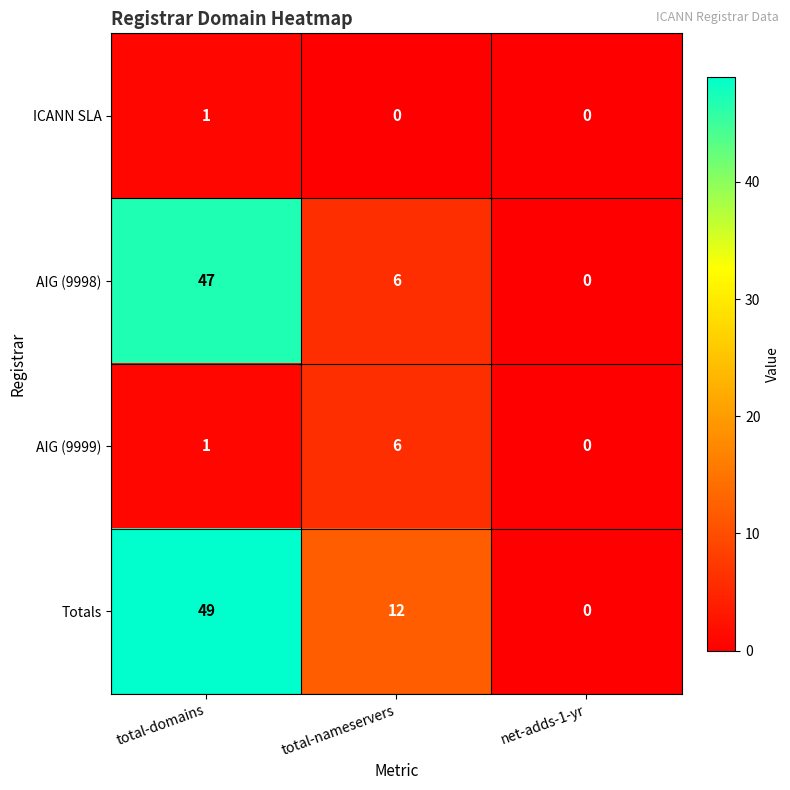

At which category is the sum across all series the highest?

total-domains